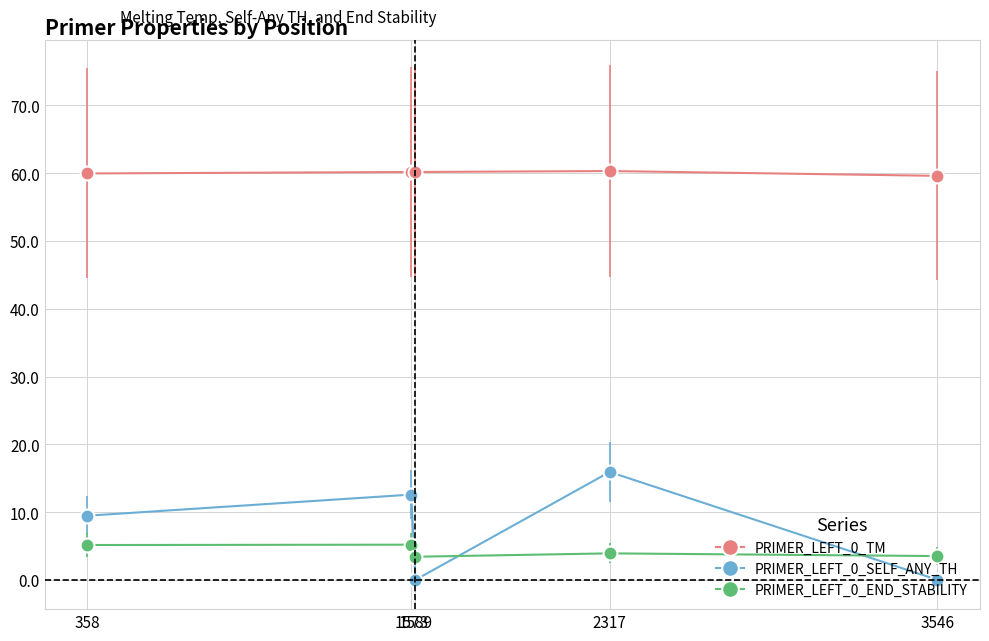

How many series are shown in this chart?

3